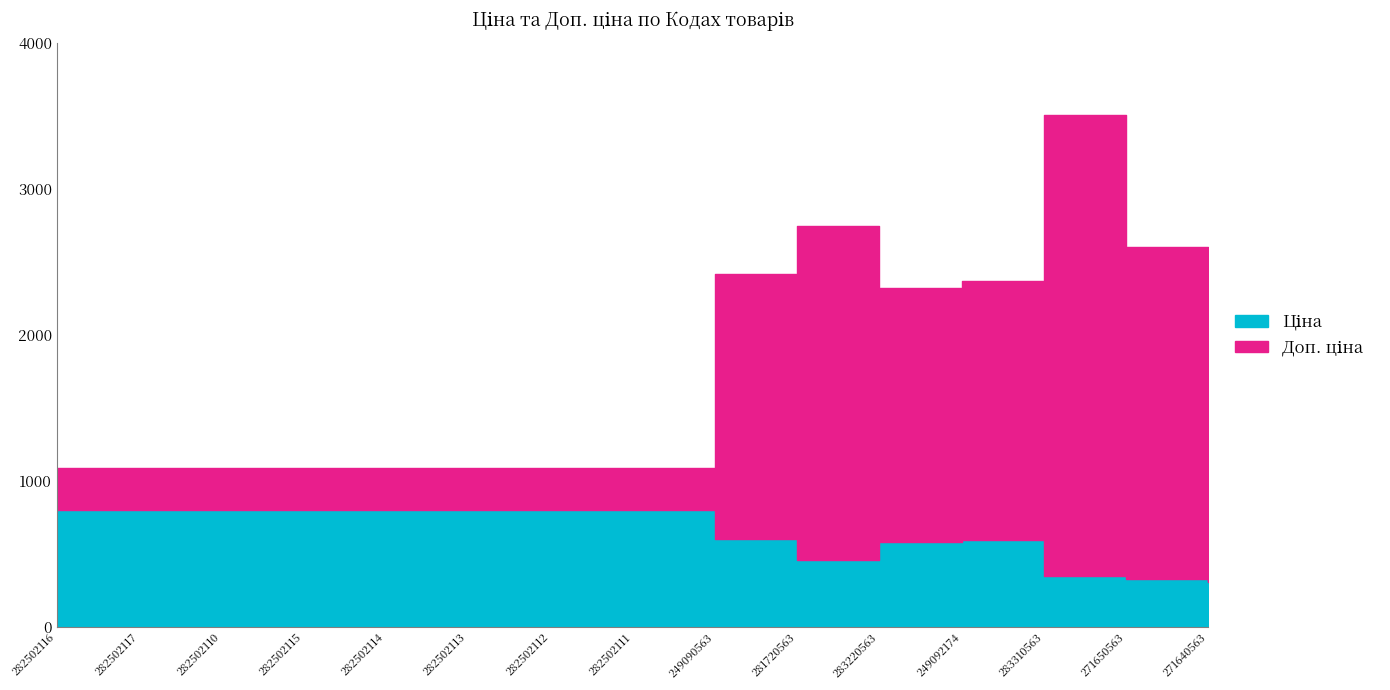

True or false: Ціна and Доп. ціна intersect in this chart.

False